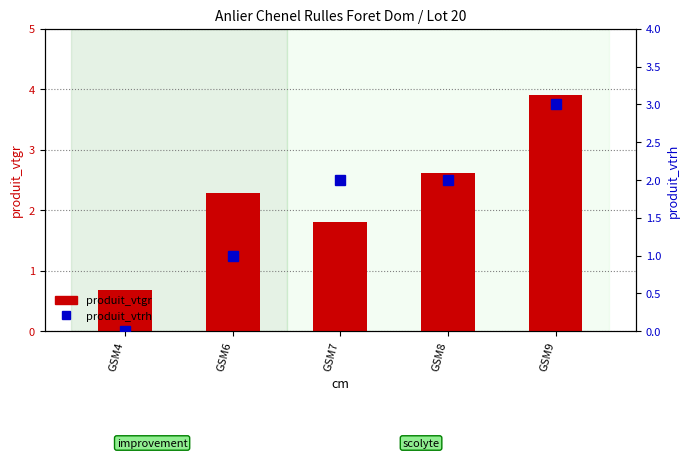

Between GSM4 and GSM9, which is larger?

GSM9